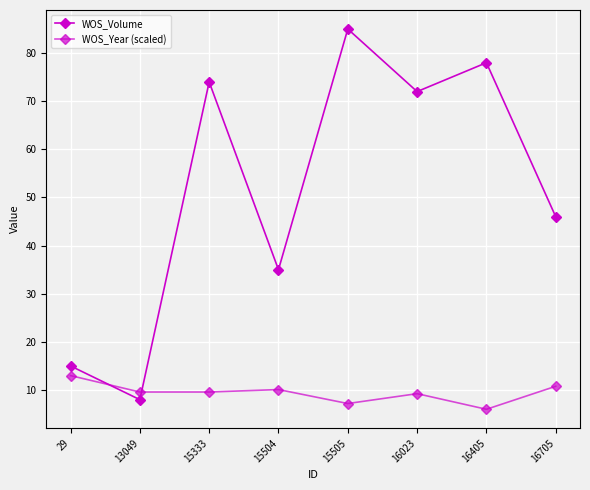

Does the chart have visible grid lines?

Yes